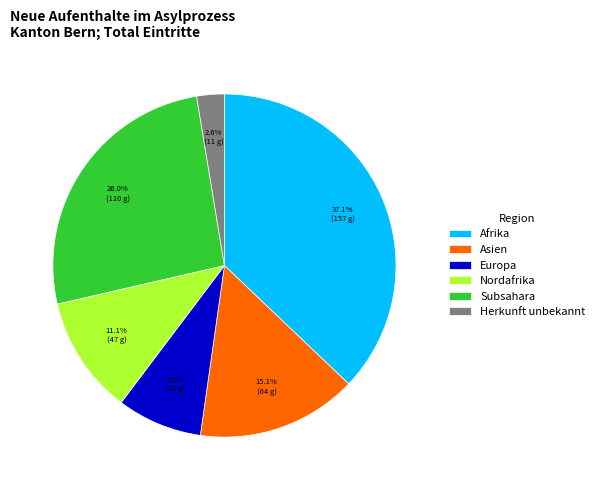

Between Herkunft unbekannt and Afrika, which is larger?

Afrika